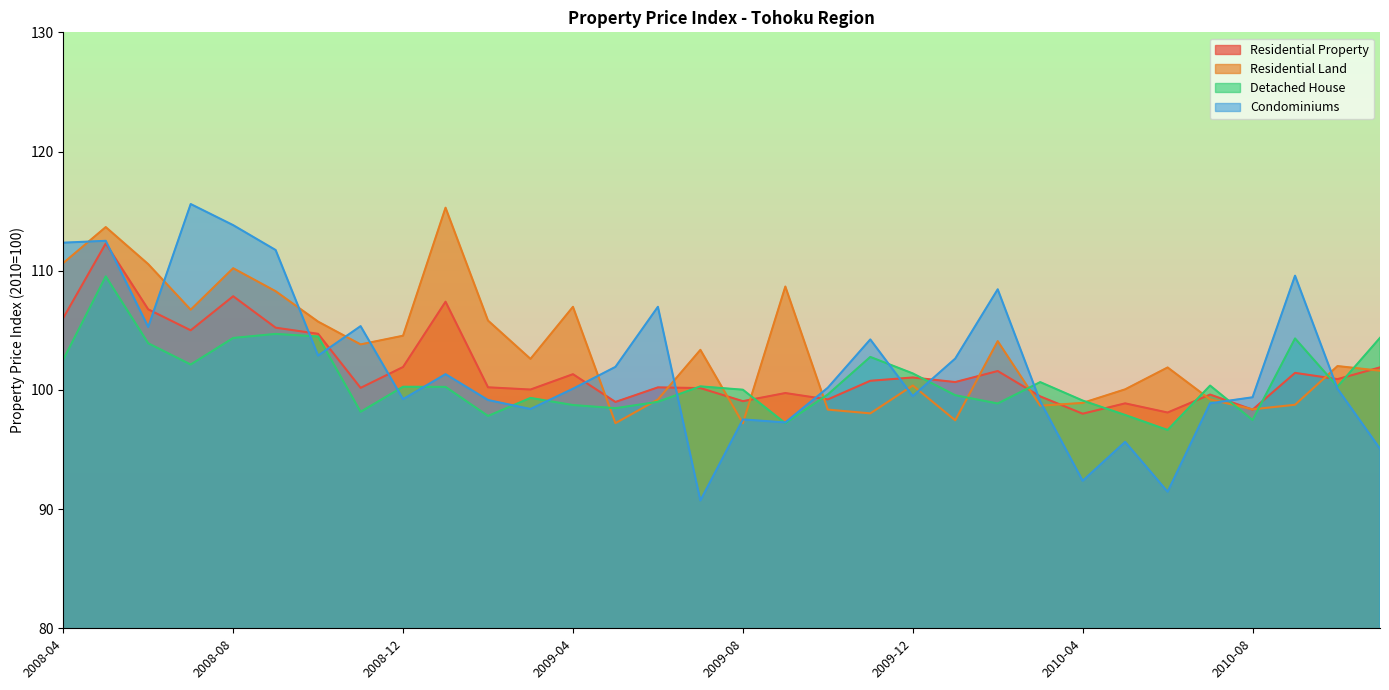

What is the label of the 10th point from the left?

2009-01